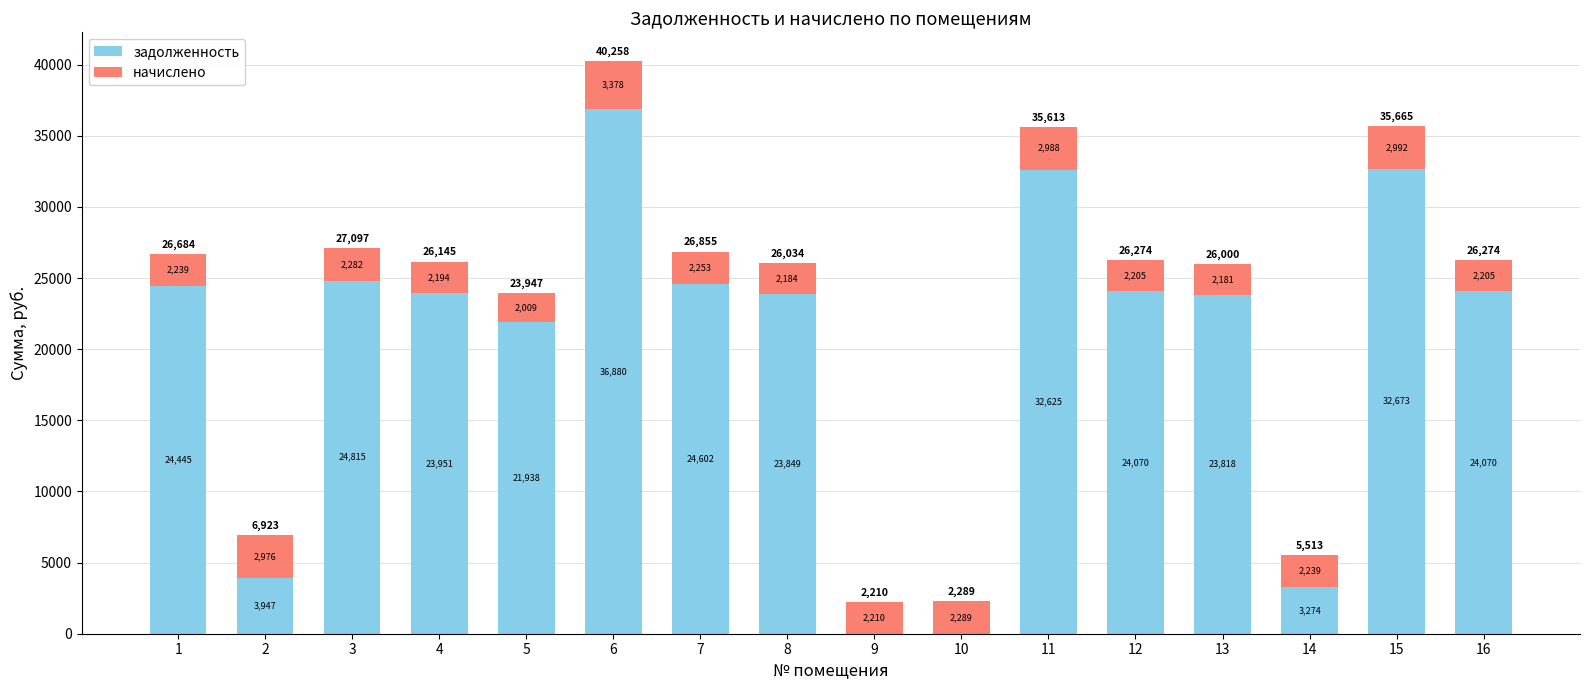

Where is задолженность nearest to the value 18439?

5